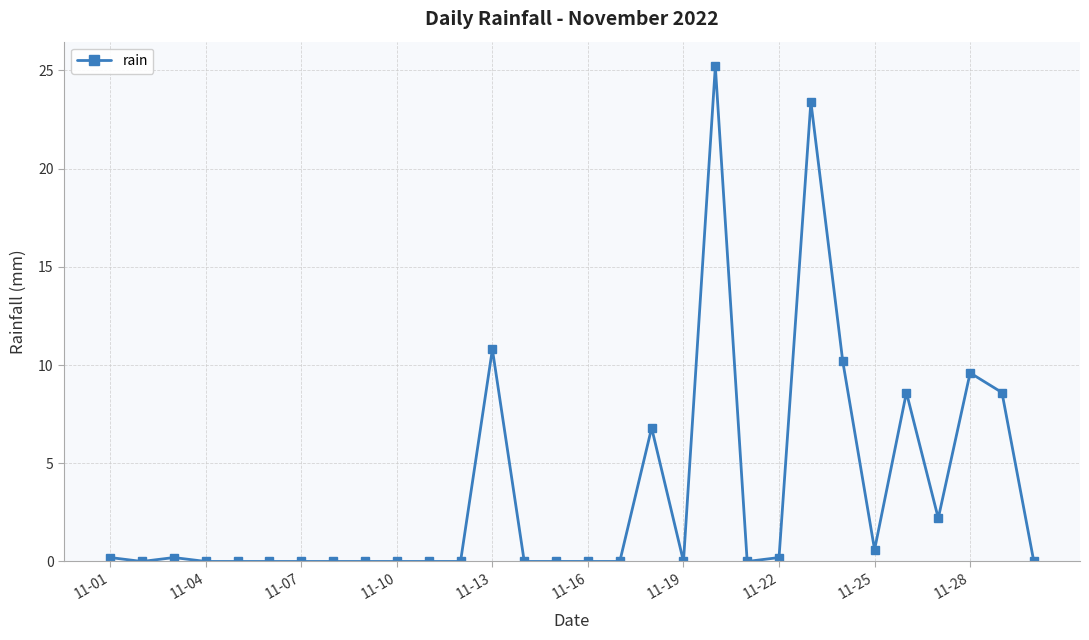

What is the greatest value displayed?

25.2